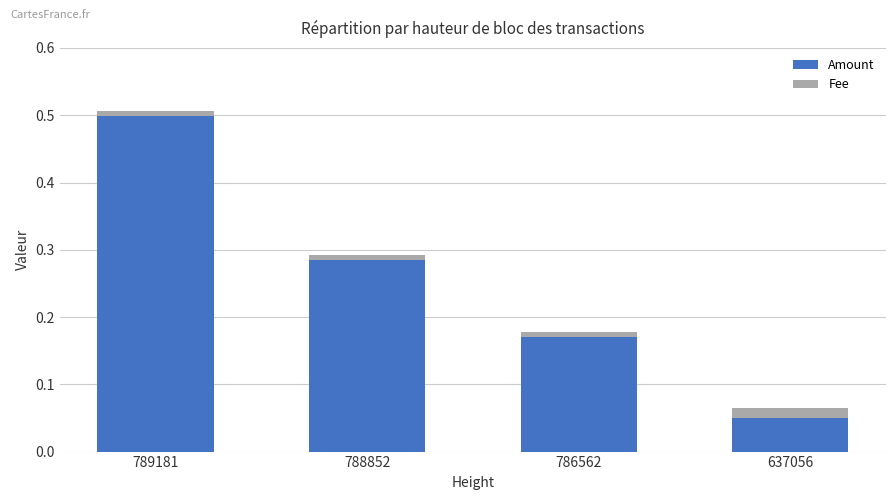

At which category is the sum across all series the highest?

789181